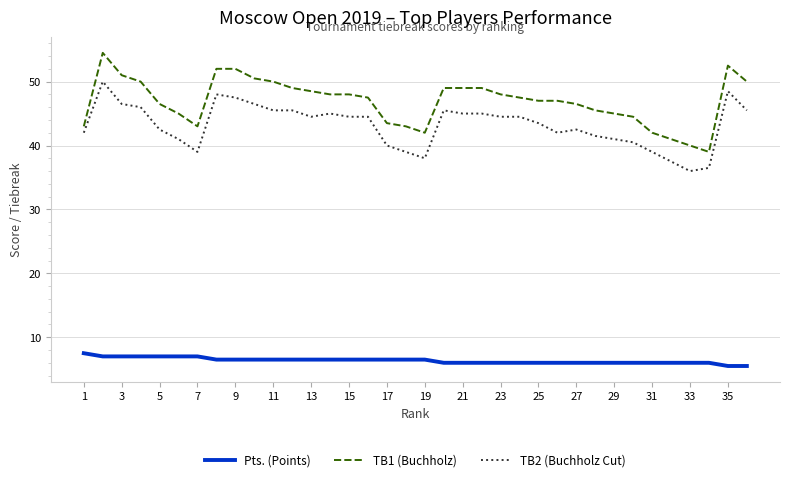

Does the chart have visible grid lines?

Yes